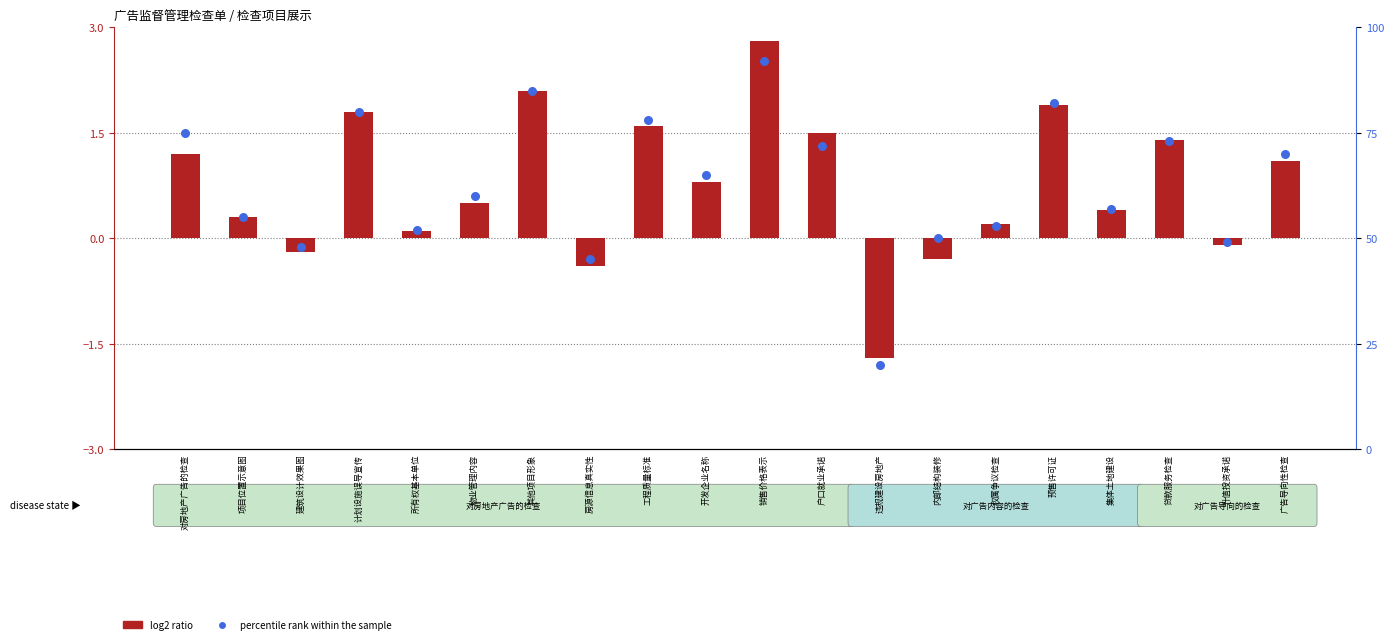

At how many categories does at least one series exceed 73?

6